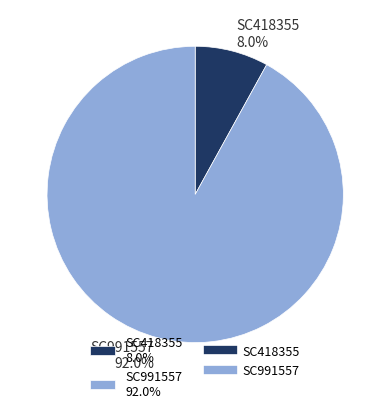

Which has a higher value, SC418355 8.0% or SC991557 92.0%?

SC991557 92.0%